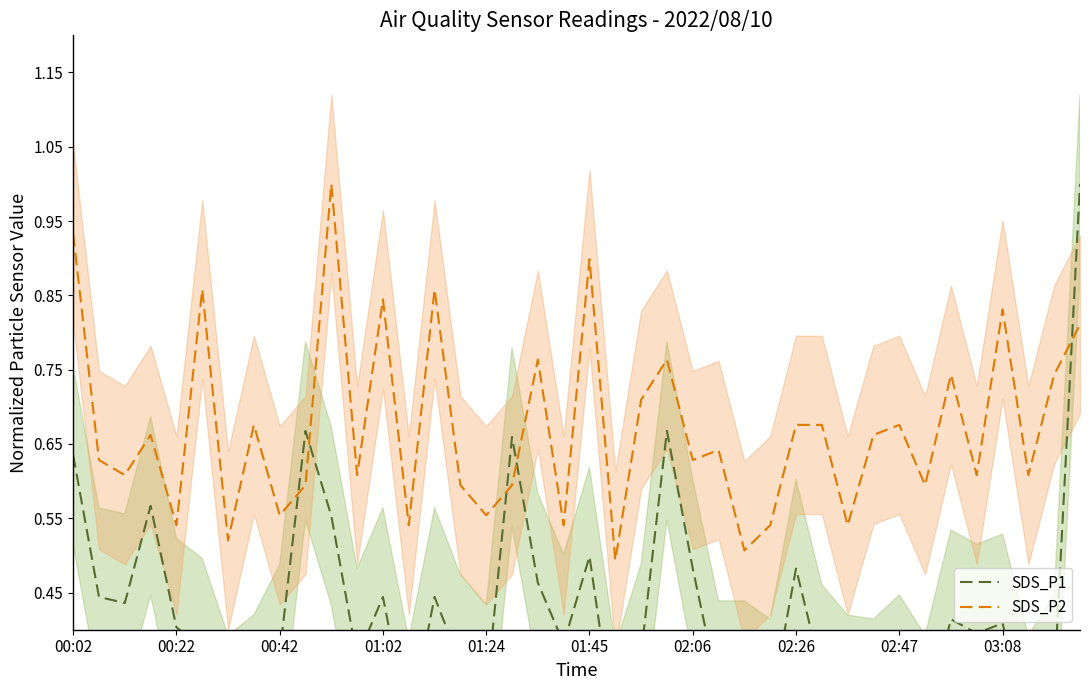

What are all the series names shown in the legend?

SDS_P1, SDS_P2